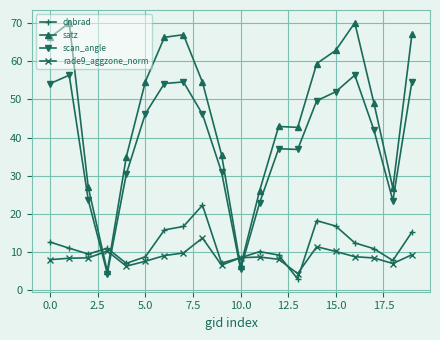

Rank the series by their maximum value, from highest to lowest.

satz, scan_angle, dnbrad, rade9_aggzone_norm